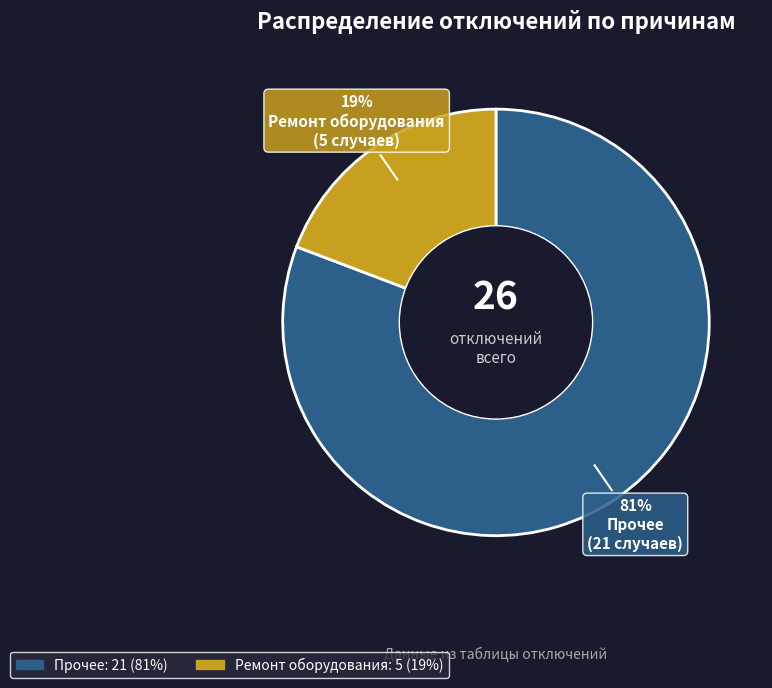

Is Ремонт оборудования the majority of the pie?

No